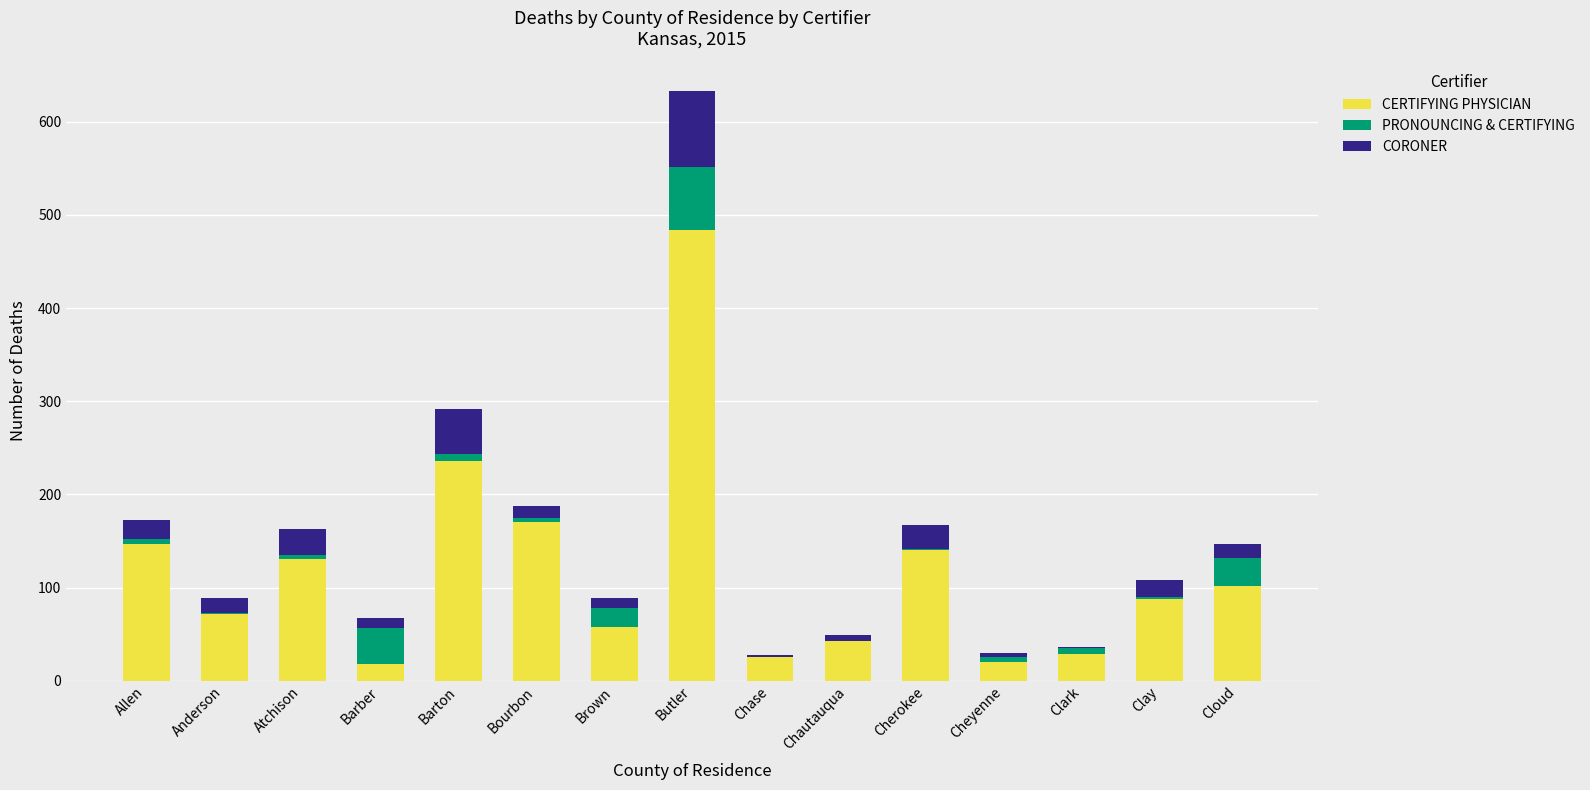

What is the maximum value for CERTIFYING PHYSICIAN?

484